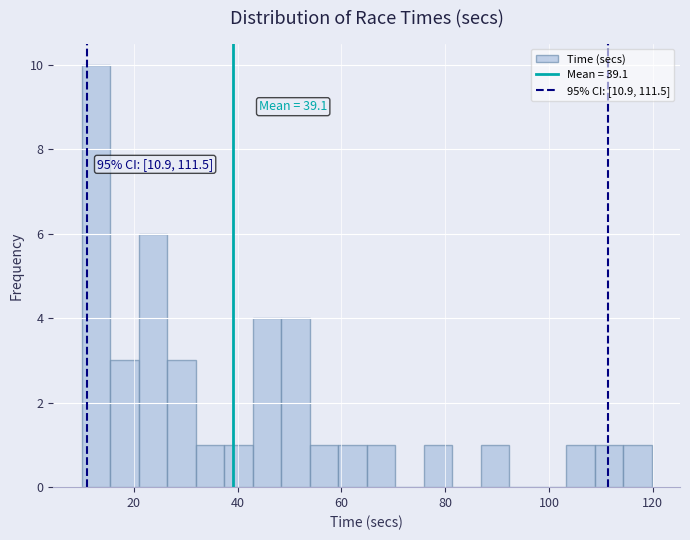

Around what value on the x-axis is the tallest bar? Give the approximate position of its centre, as read against the axis.

12